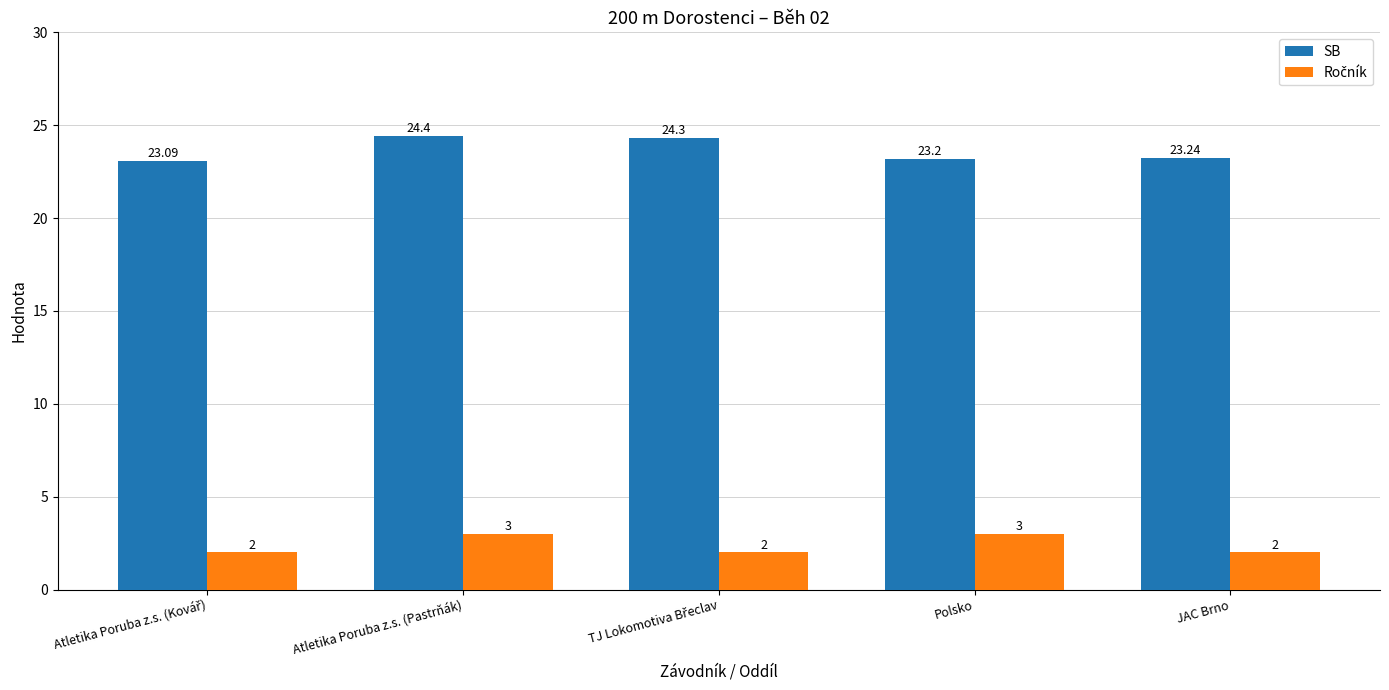

Which category has the highest value in the SB series?

Atletika Poruba z.s. (Pastrňák)